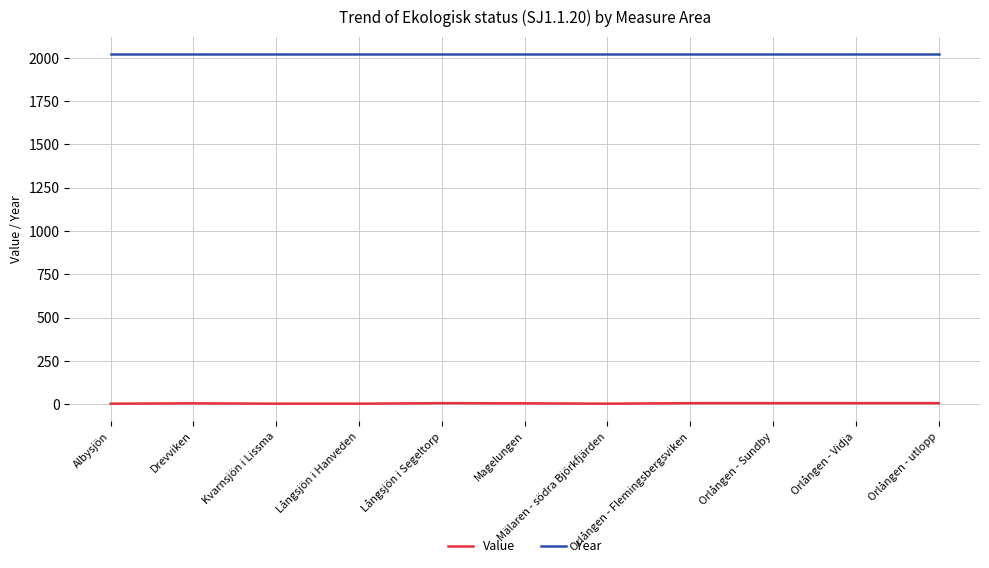

Which series has the largest total across all categories?

Year